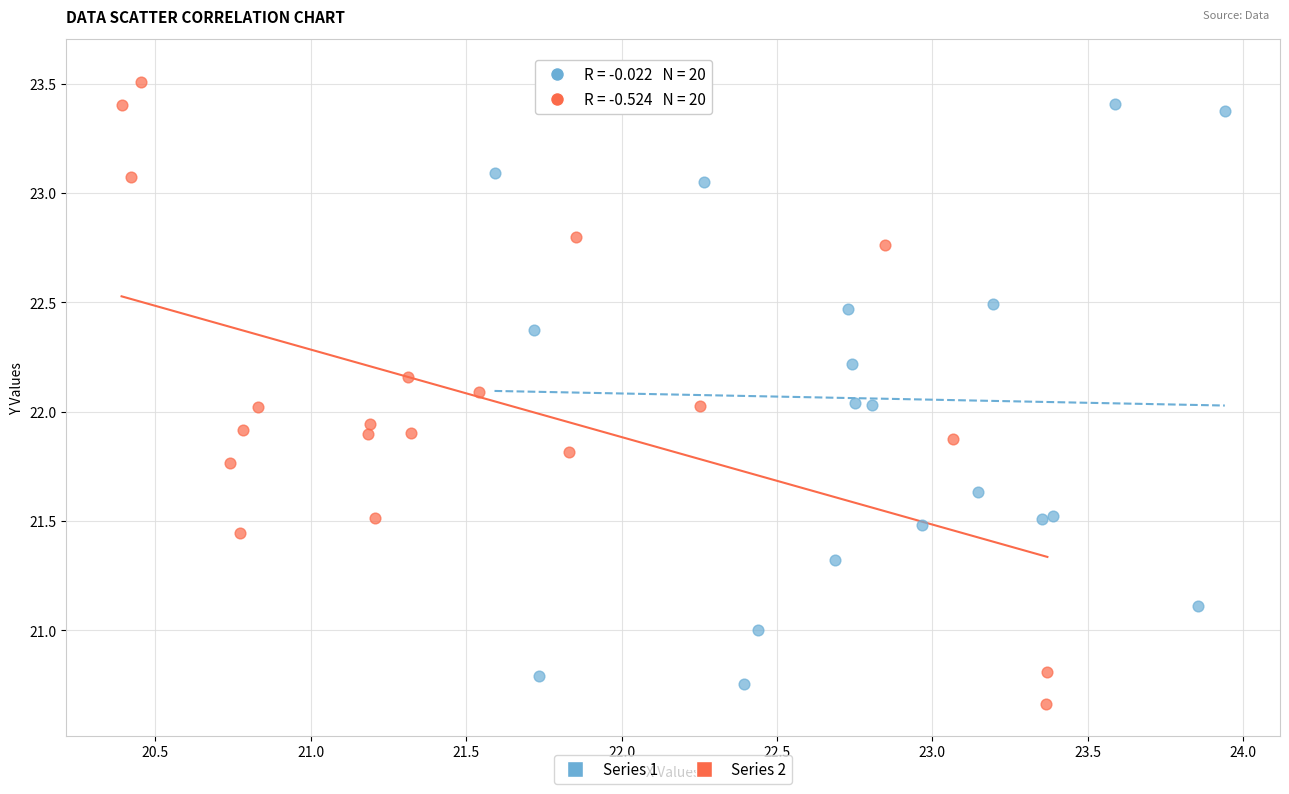

What are all the series names shown in the legend?

Series 1, Series 2